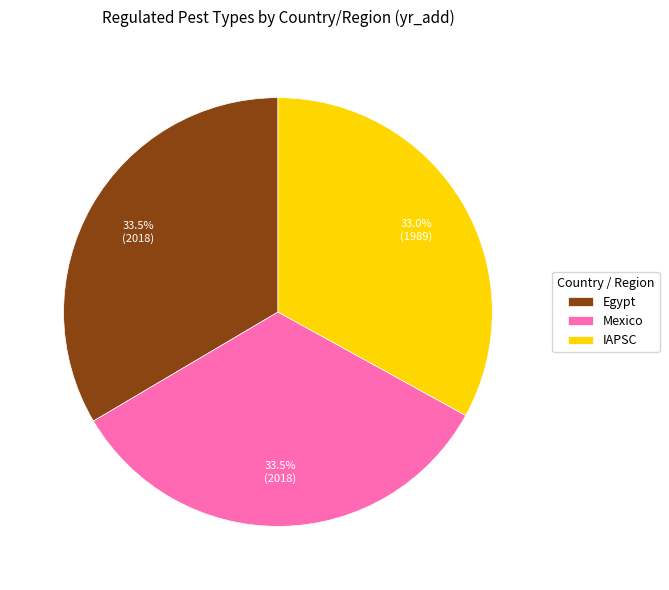

What percentage is NOT represented by Egypt?

66.5%